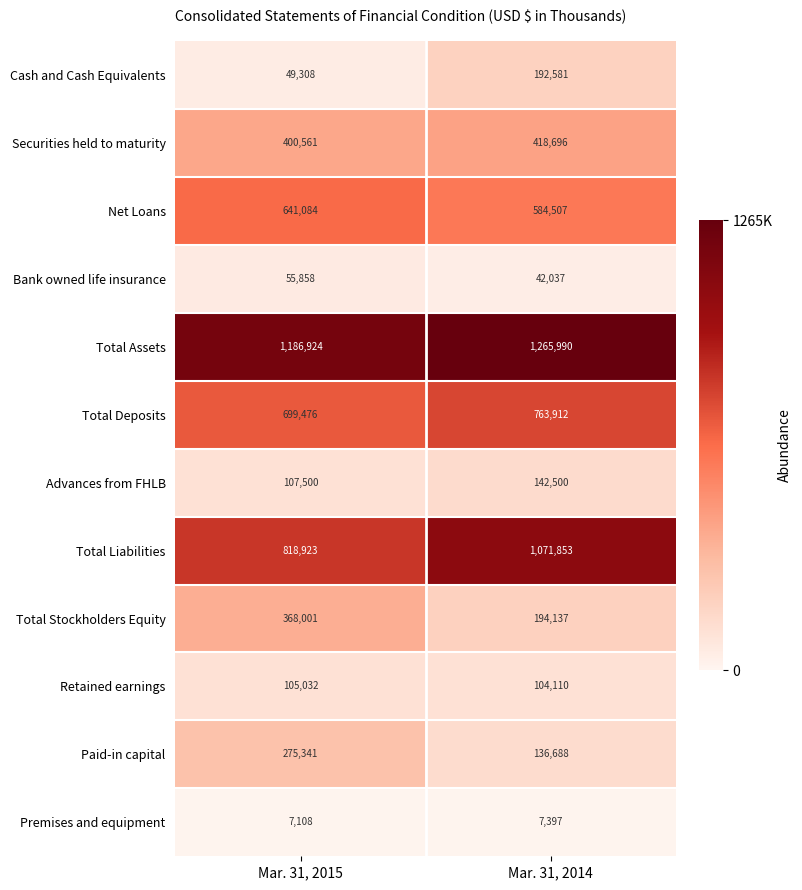

Reading left to right, transcribe all the data shown in this chart.

Cash and Cash Equivalents: 49308	192581
Securities held to maturity: 400561	418696
Net Loans: 641084	584507
Bank owned life insurance: 55858	42037
Total Assets: 1186924	1265990
Total Deposits: 699476	763912
Advances from FHLB: 107500	142500
Total Liabilities: 818923	1071853
Total Stockholders Equity: 368001	194137
Retained earnings: 105032	104110
Paid-in capital: 275341	136688
Premises and equipment: 7108	7397